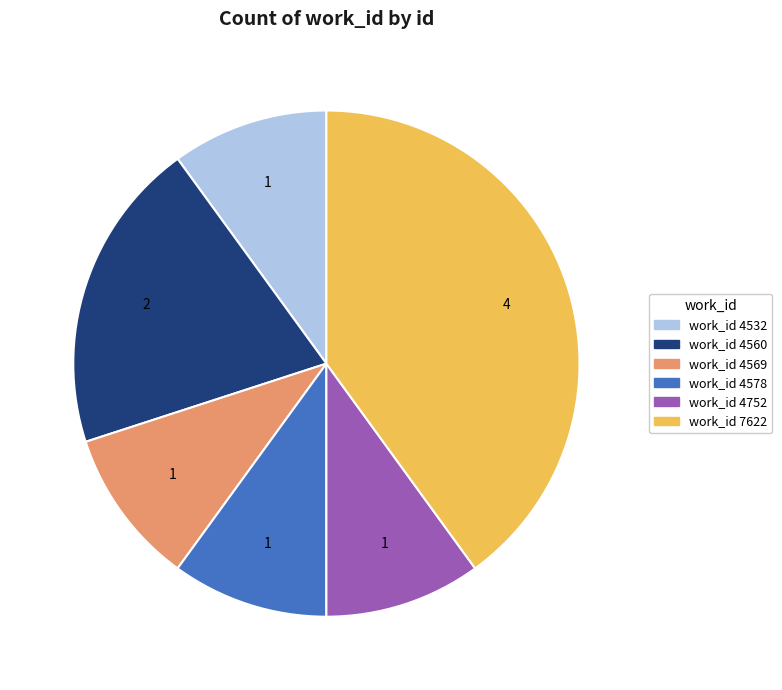

How many segments does this pie chart have?

6